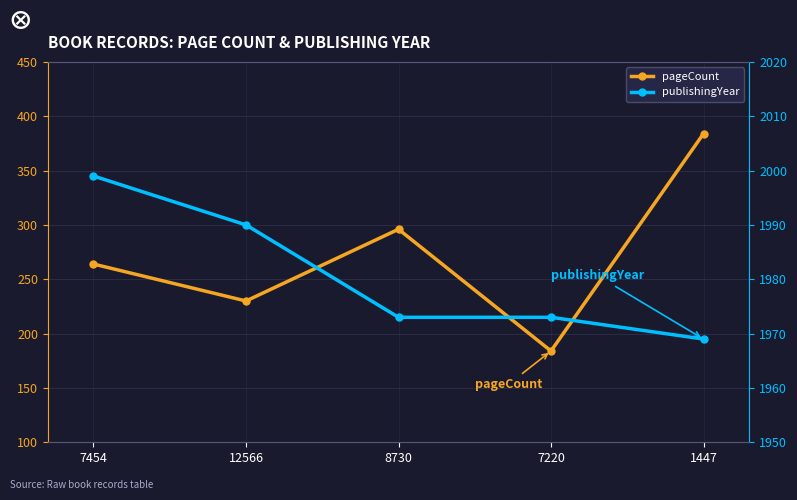

What is the smallest value displayed?

184